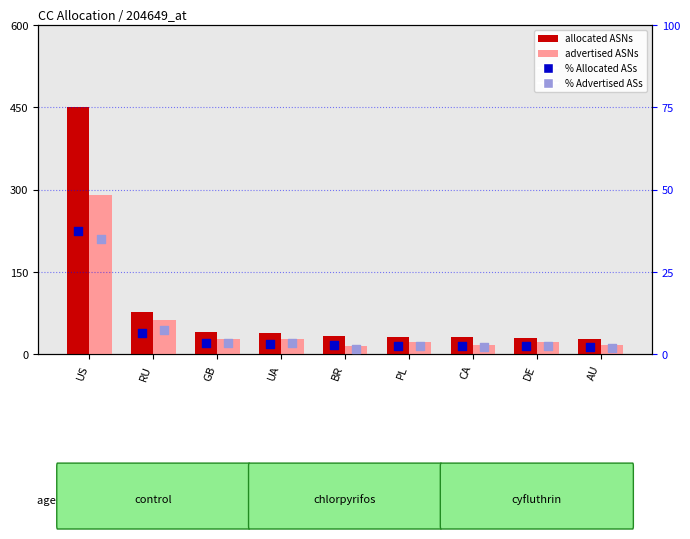

Which series reaches the maximum Y coordinate?

allocated ASNs